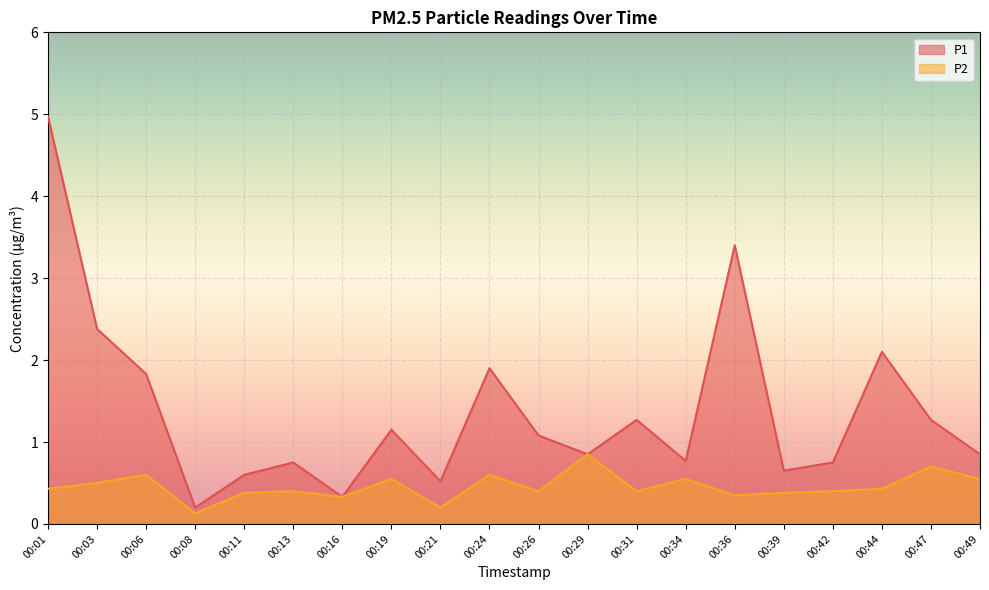

Reading left to right, extract all data points from this chart.

P1: 5.0	2.4	1.8	0.2	0.6	0.8	0.3	1.1	0.5	1.9	1.1	0.8	1.3	0.8	3.4	0.7	0.8	2.1	1.3	0.8
P2: 0.4	0.5	0.6	0.1	0.4	0.4	0.3	0.6	0.2	0.6	0.4	0.8	0.4	0.6	0.3	0.4	0.4	0.4	0.7	0.6